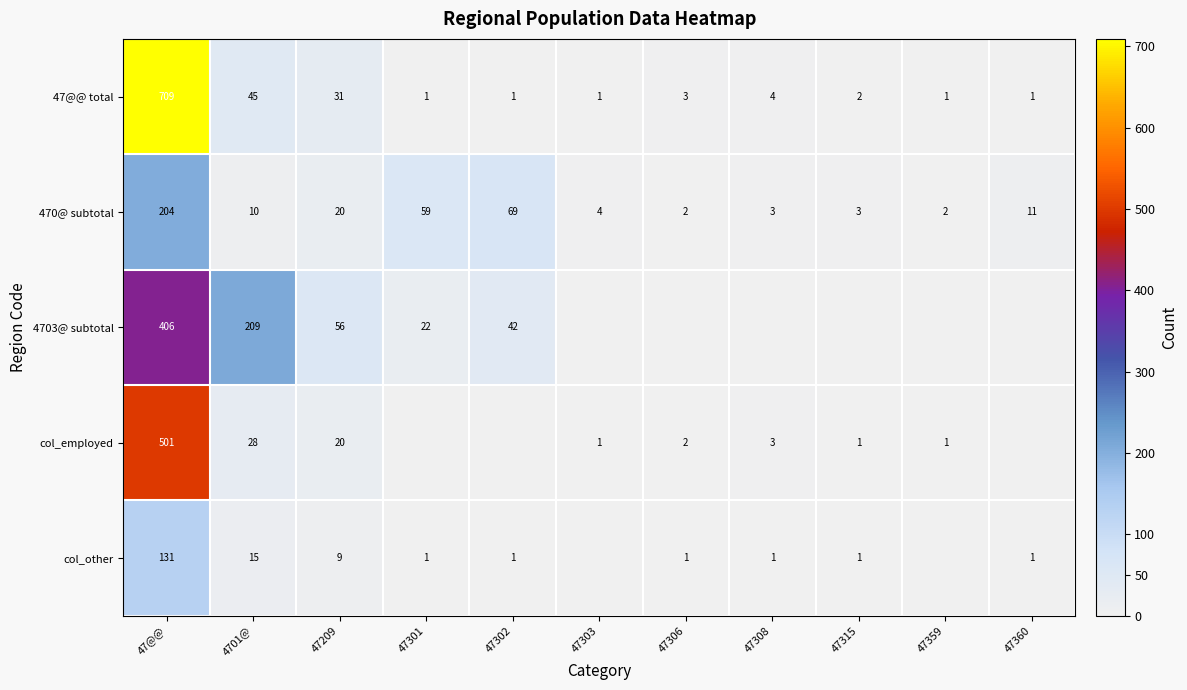

The value of 47@@ total at 47360 is 1. True or false?

True